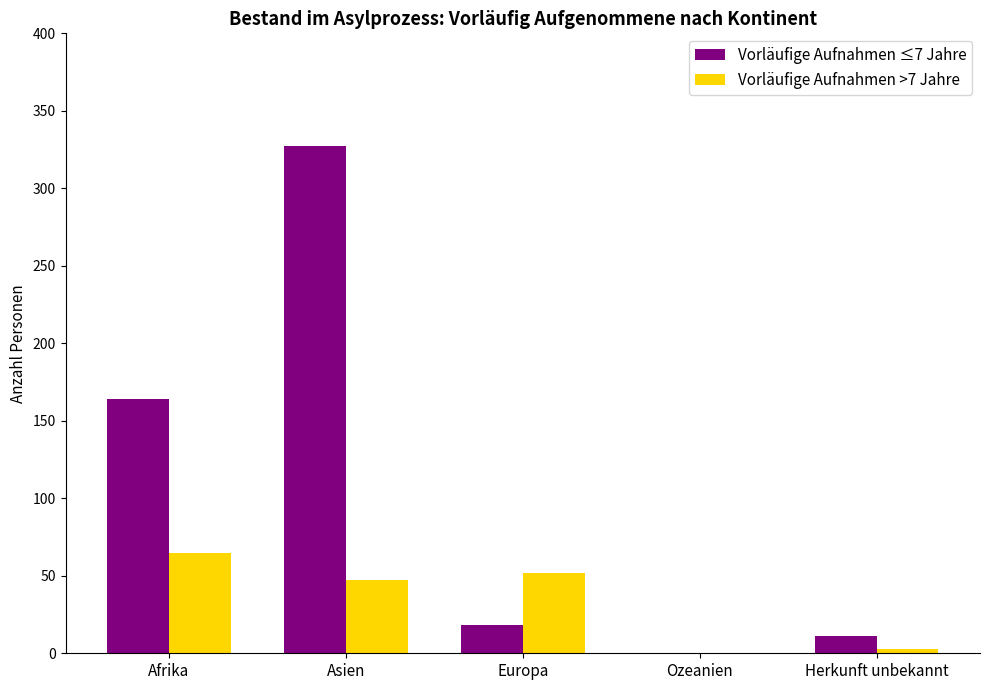

What is the spread (max minus min) of values at Asien?

280